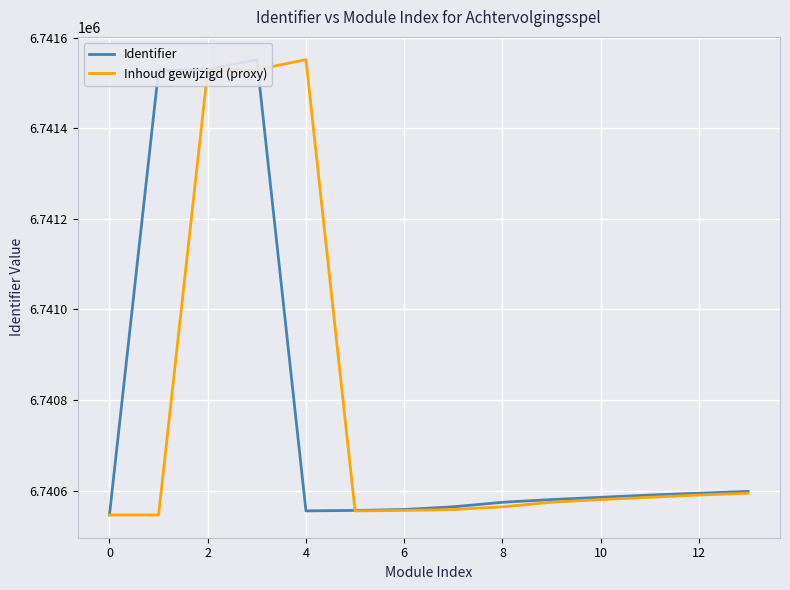

What is the difference between the maximum and minimum values in the Inhoud gewijzigd (proxy) series?

1006